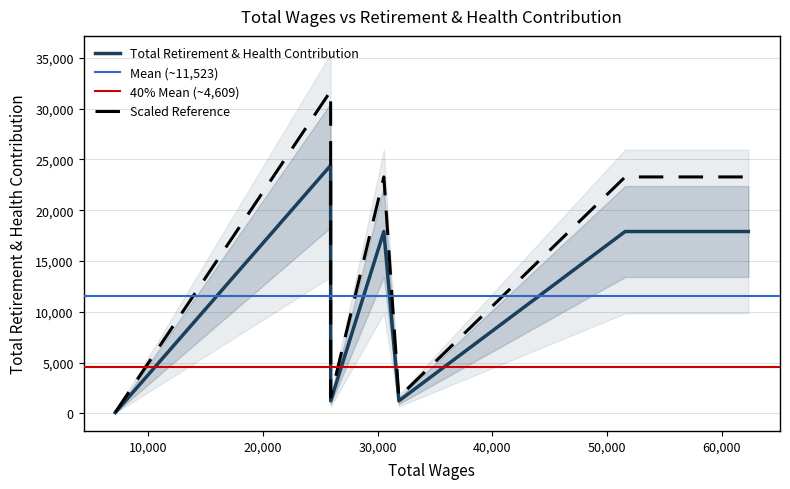

What is the maximum value shown in the chart?

24409